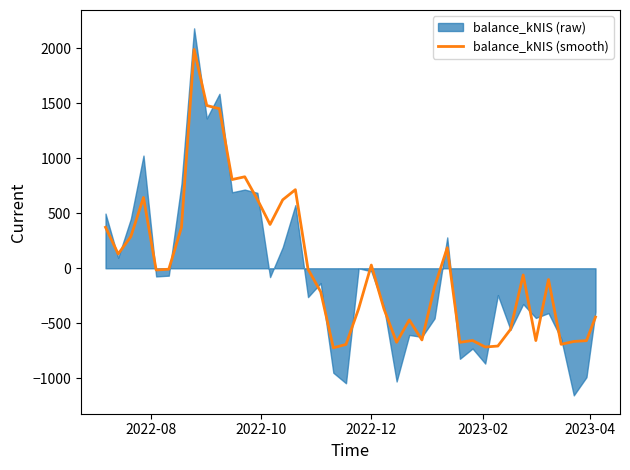

What is the maximum value for balance_kNIS (smooth)?

1988.8